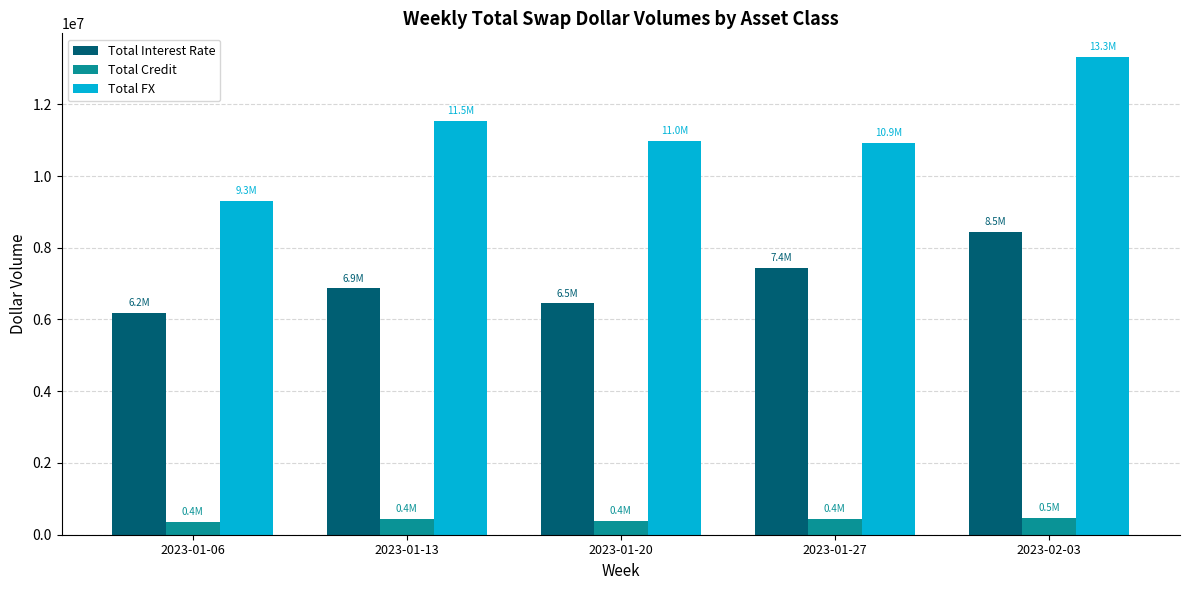

Which series has the largest range (max minus min)?

Total FX